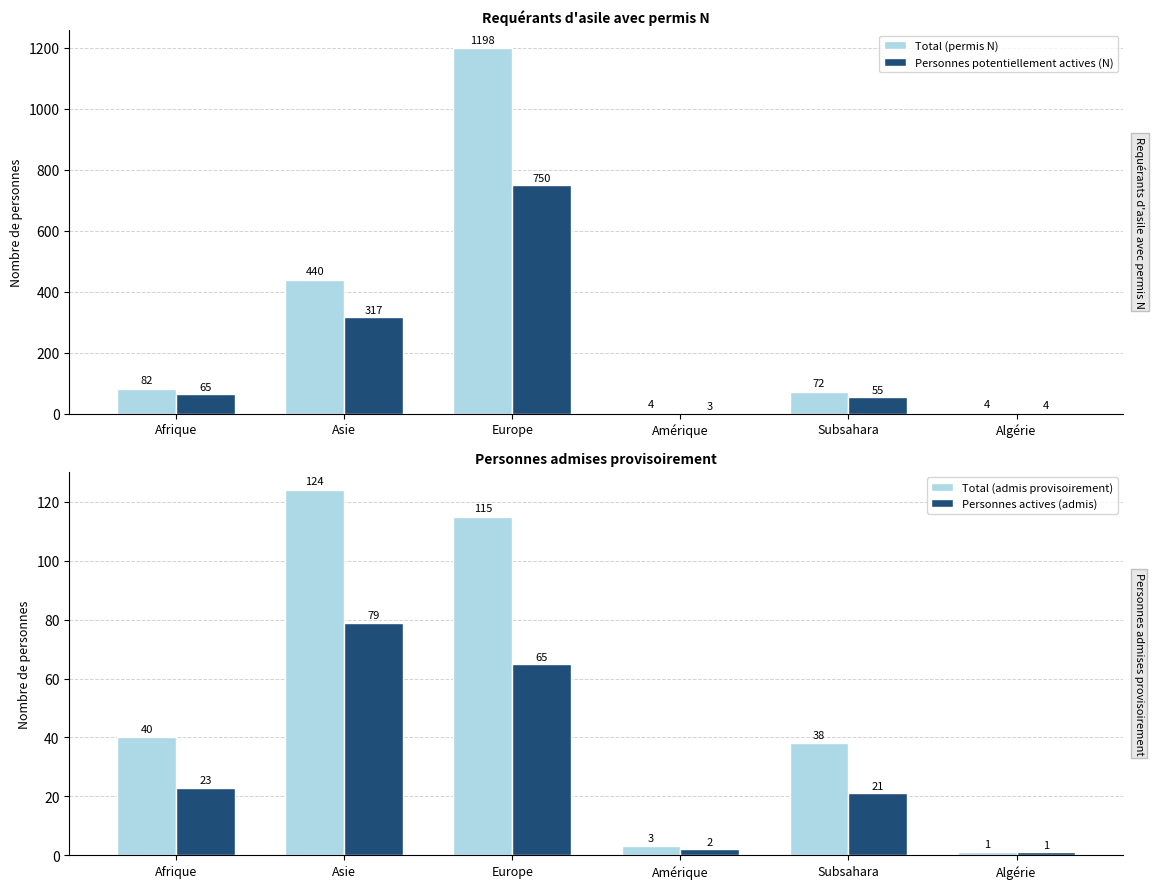

How many data points does each series have?

6